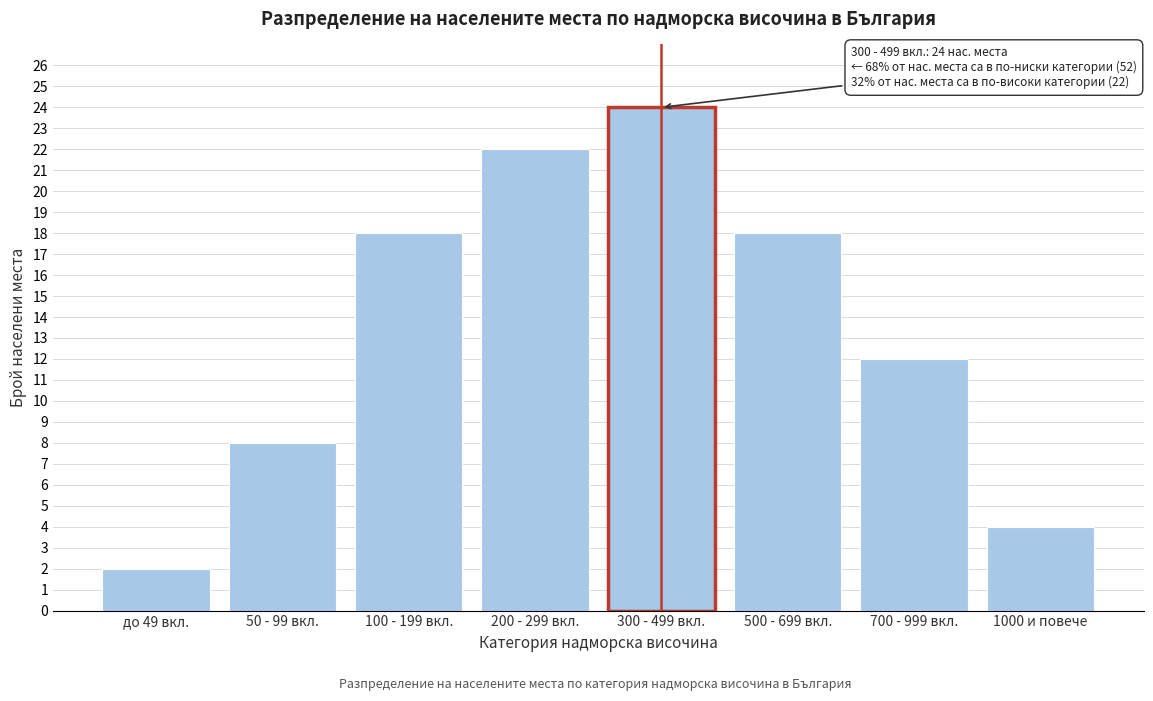

Reading left to right, list all the values displayed in this chart.

до 49 вкл.=2	50 - 99 вкл.=8	100 - 199 вкл.=18	200 - 299 вкл.=22	300 - 499 вкл.=24	500 - 699 вкл.=18	700 - 999 вкл.=12	1000 и повече=4